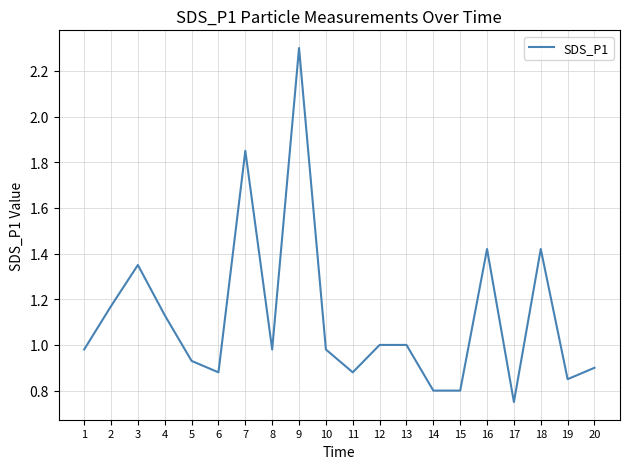

What is the ratio of the value at 18 to the value at 4?

1.3